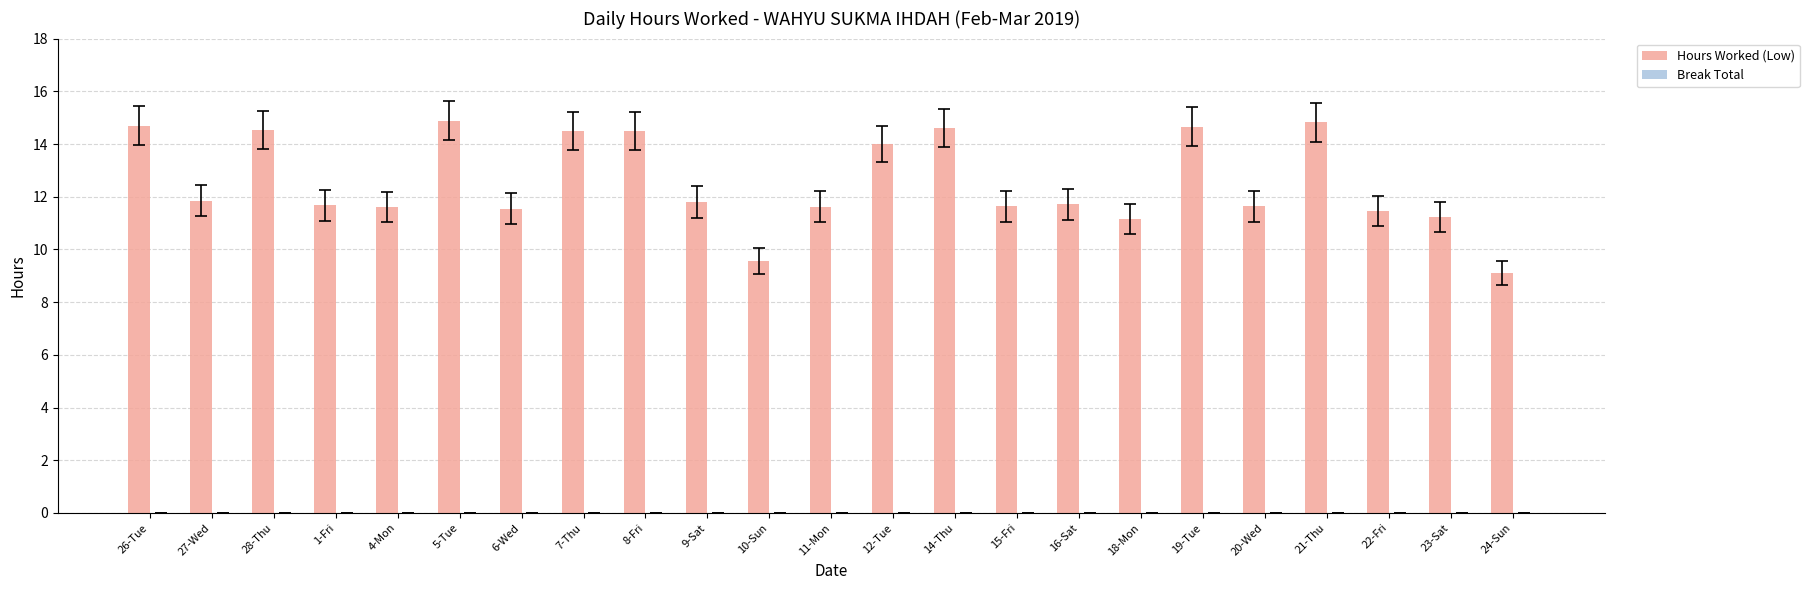

What is the sum of all values?

288.8